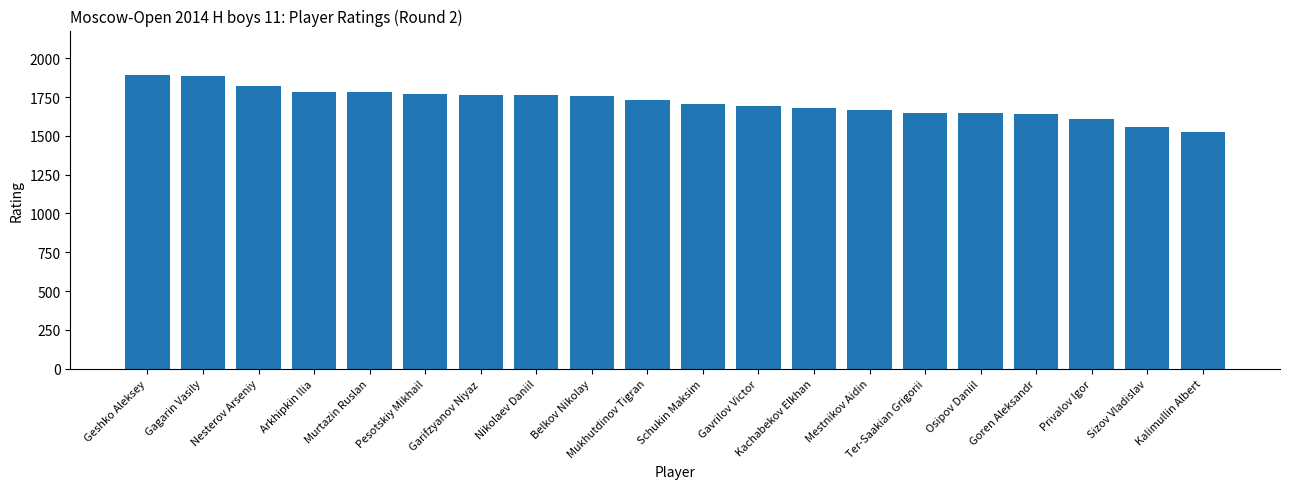

Which category has the lowest value across all series?

Kalimullin Albert